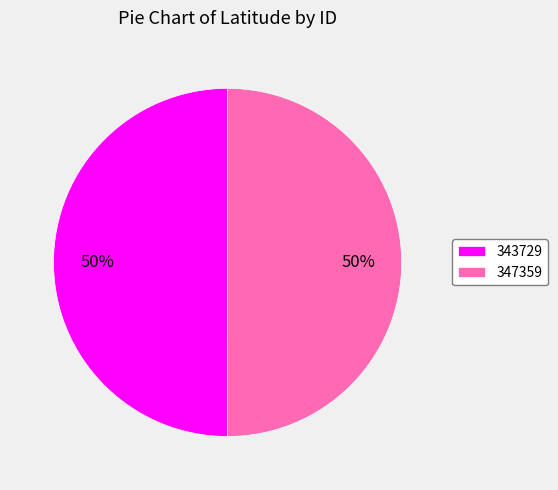

Is the sum of 343729 and 347359 greater than half?

Yes